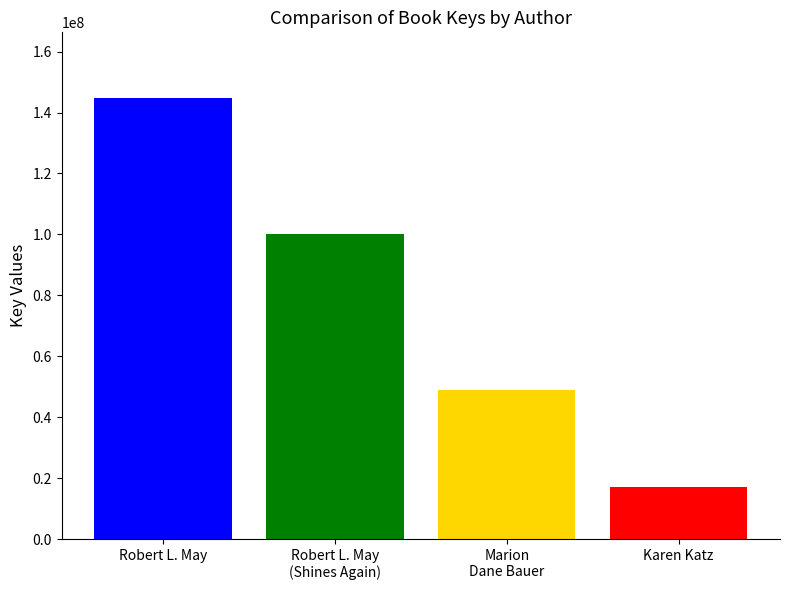

What is the smallest value displayed?

17058277